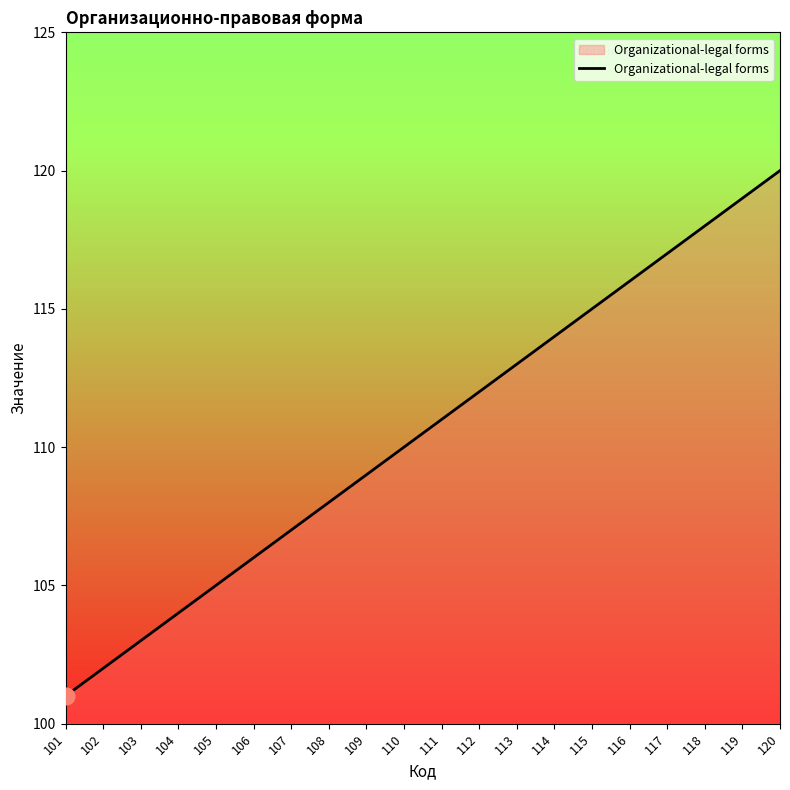

Is it true that the value at 116 is 68?

False